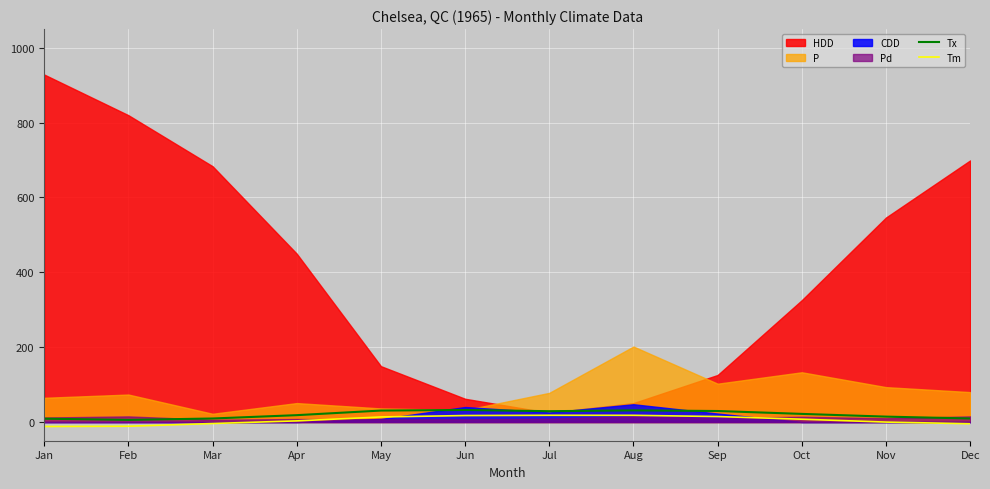

At which category does the chart reach its minimum across all series?

Jan